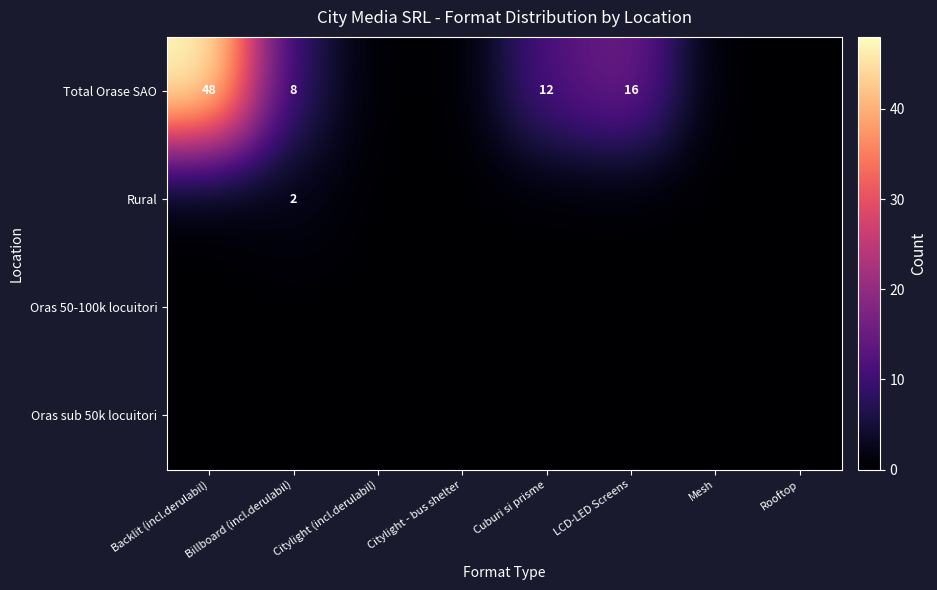

Between Citylight - bus shelter and Rooftop, which is larger?

Citylight - bus shelter